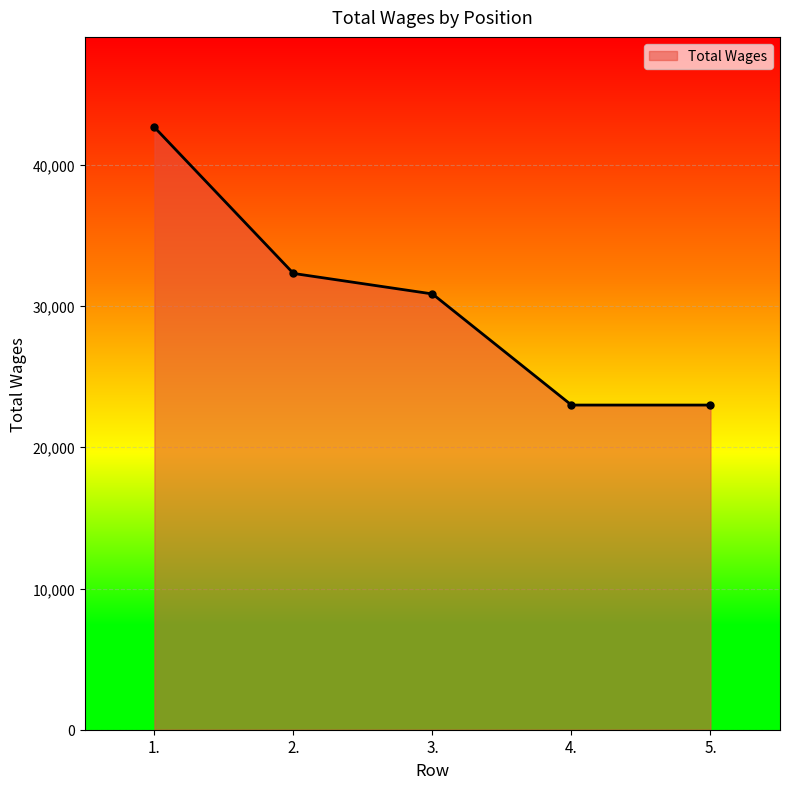

At which category does the chart reach its peak across all series?

1.